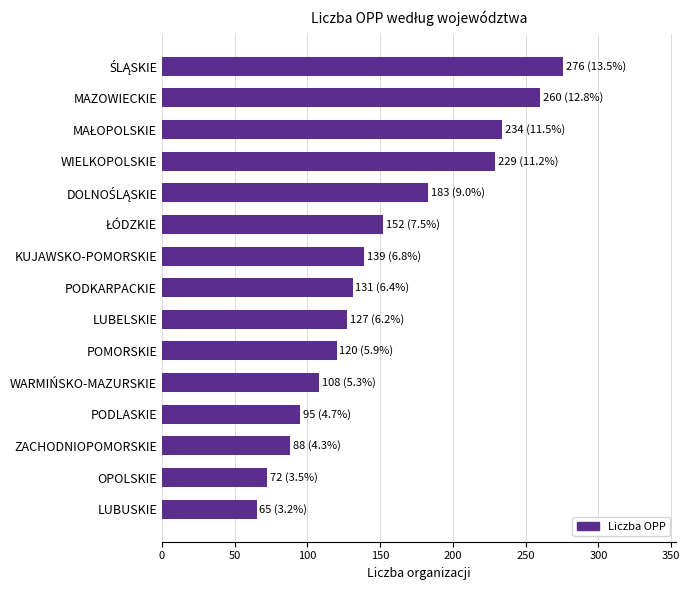

Reading bottom to top, list all the values displayed in this chart.

65	72	88	95	108	120	127	131	139	152	183	229	234	260	276